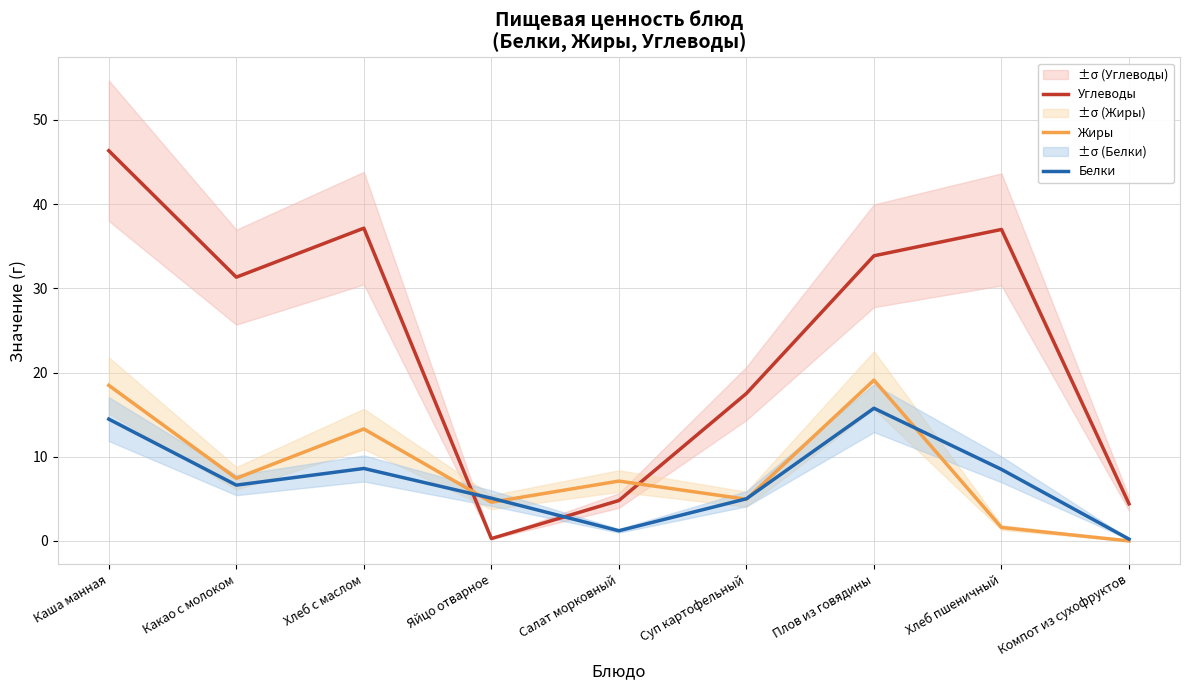

How many lines are shown in the chart?

3